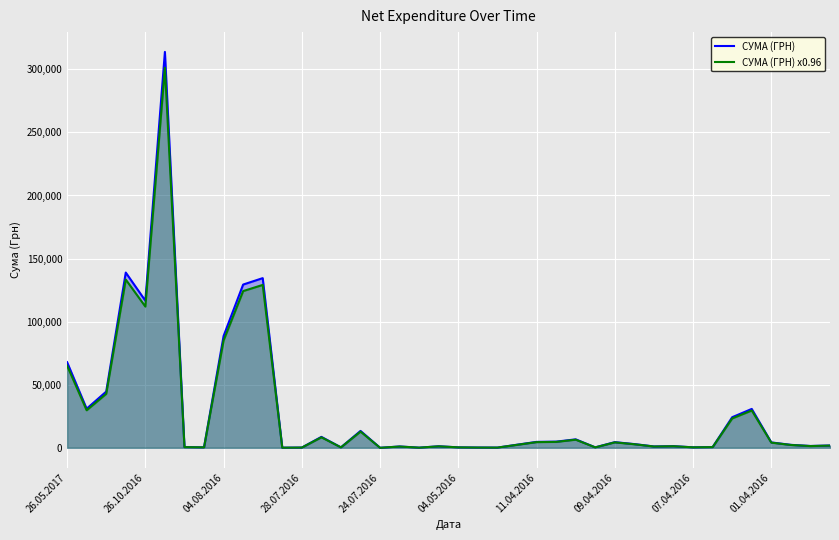

What is the highest value of the СУМА (ГРН) series?

313793.7